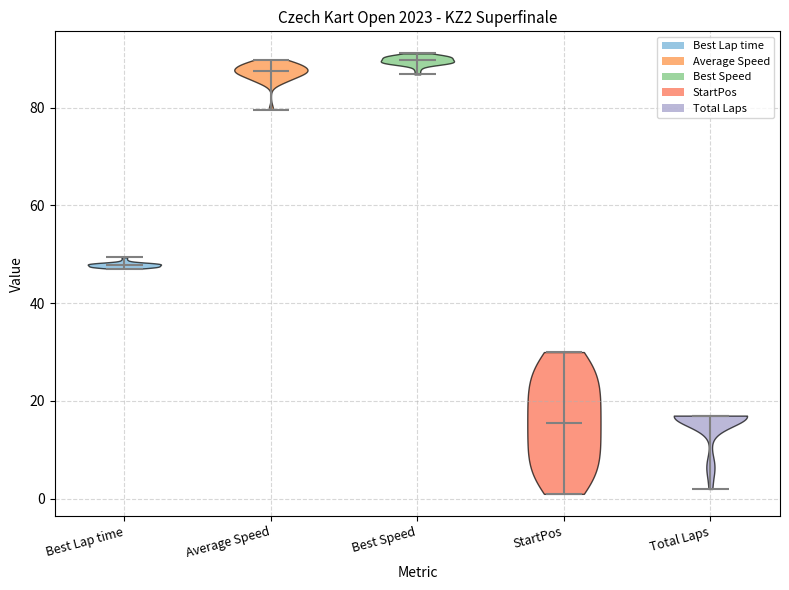

Reading left to right, read every violin against the y-axis: where its median line is, and the lowest and highest points it reaches. The values are not printed on the chart, so give them approximately, as read against the axis.

Best Lap time: median line 48, lowest point 48, highest point 50
Average Speed: median line 88, lowest point 80, highest point 90
Best Speed: median line 90, lowest point 86, highest point 92
StartPos: median line 16, lowest point 2, highest point 30
Total Laps: median line 18, lowest point 2, highest point 18